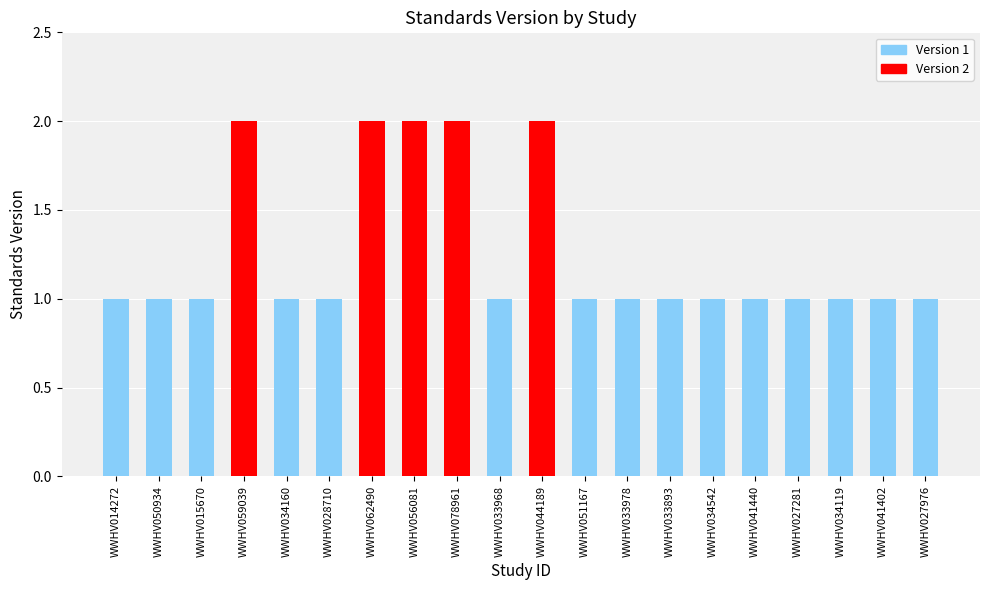

Reading right to left, list all the values displayed in this chart.

WWHV027976=1	WWHV041402=1	WWHV034119=1	WWHV027281=1	WWHV041440=1	WWHV034542=1	WWHV033893=1	WWHV033978=1	WWHV051167=1	WWHV044189=2	WWHV033968=1	WWHV078961=2	WWHV056081=2	WWHV062490=2	WWHV028710=1	WWHV034160=1	WWHV059039=2	WWHV015670=1	WWHV050934=1	WWHV014272=1